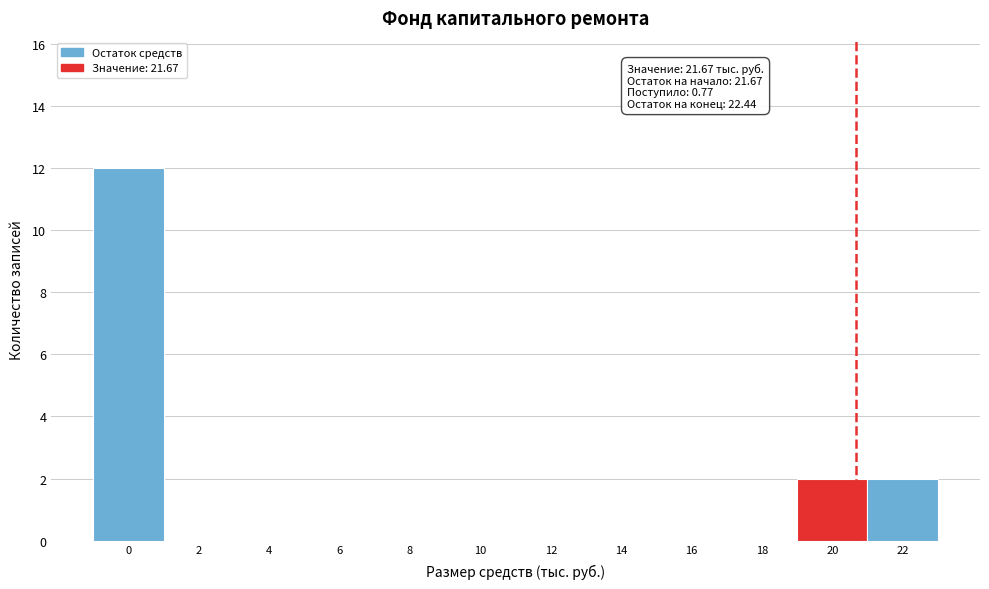

Reading left to right, what are all the values shown in this chart?

0=12	2=0	4=0	6=0	8=0	10=0	12=0	14=0	16=0	18=0	20=2	22=2